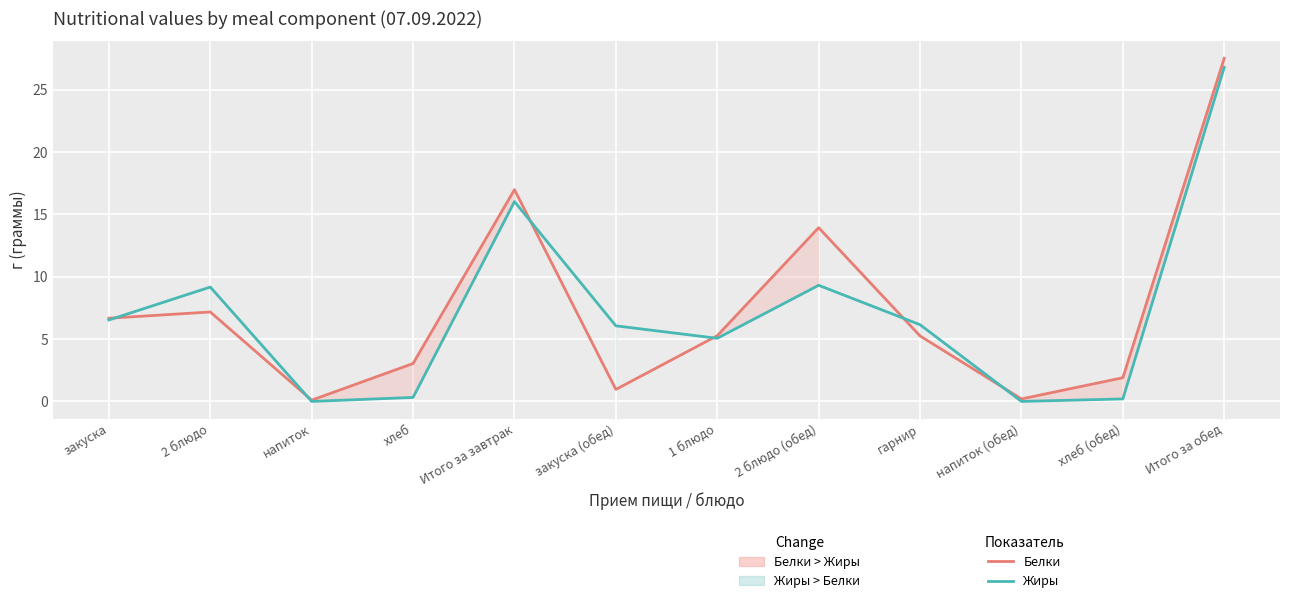

Between напиток (обед) and напиток, which is larger?

напиток (обед)